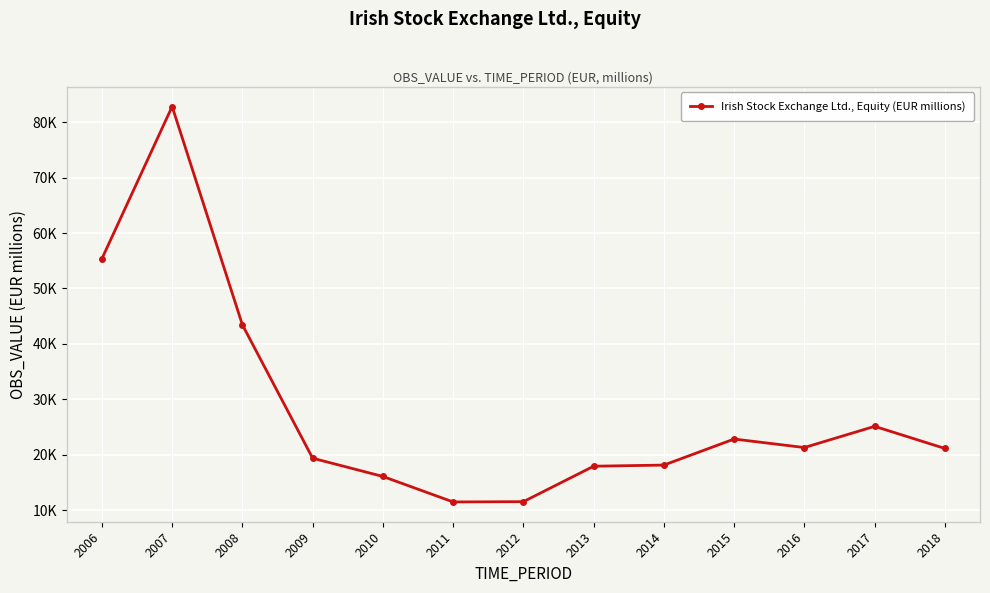

Is this an area chart (filled region under the line)?

No